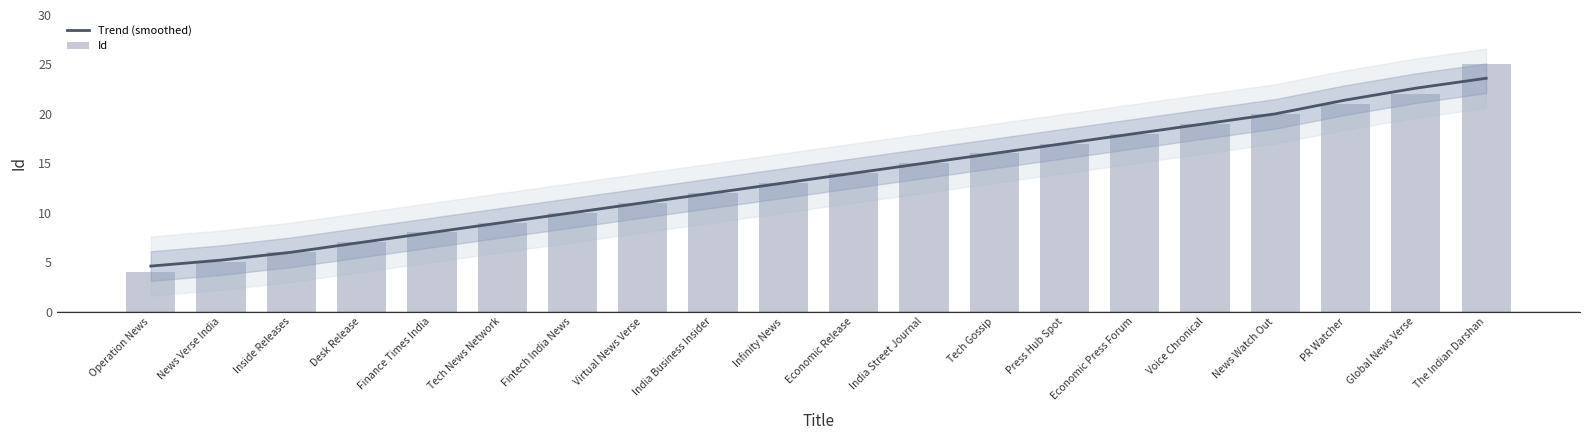

Which series changed the most between Finance Times India and News Watch Out?

Trend (smoothed)